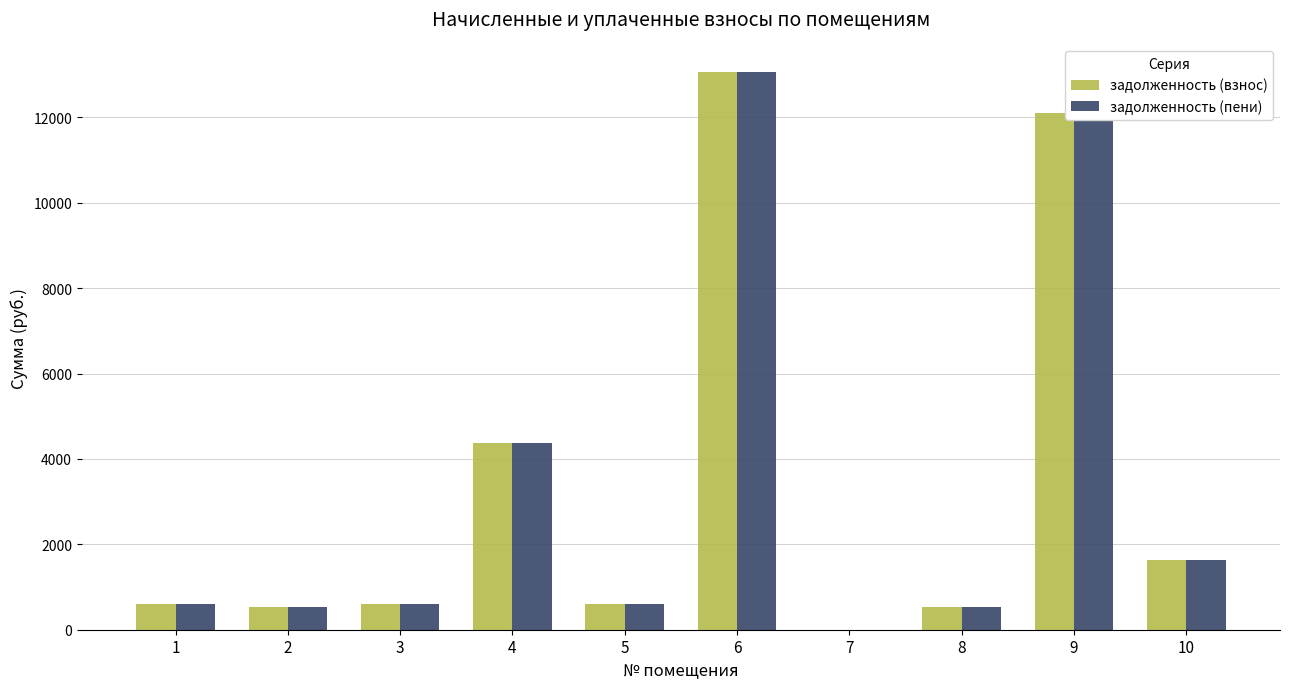

What is the total value across all series at 8?

1072.7